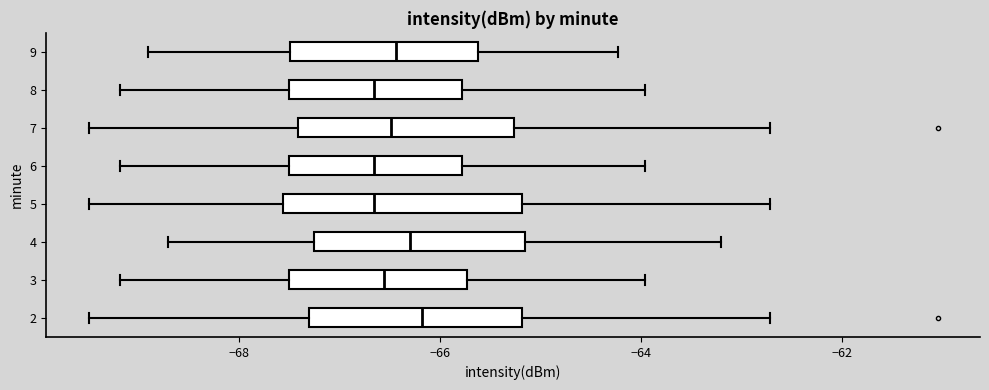

Where does the right whisker of the box at y = 7 end on the x-axis? The values are not printed on the chart, so give them approximately, as read against the axis.

-62.8